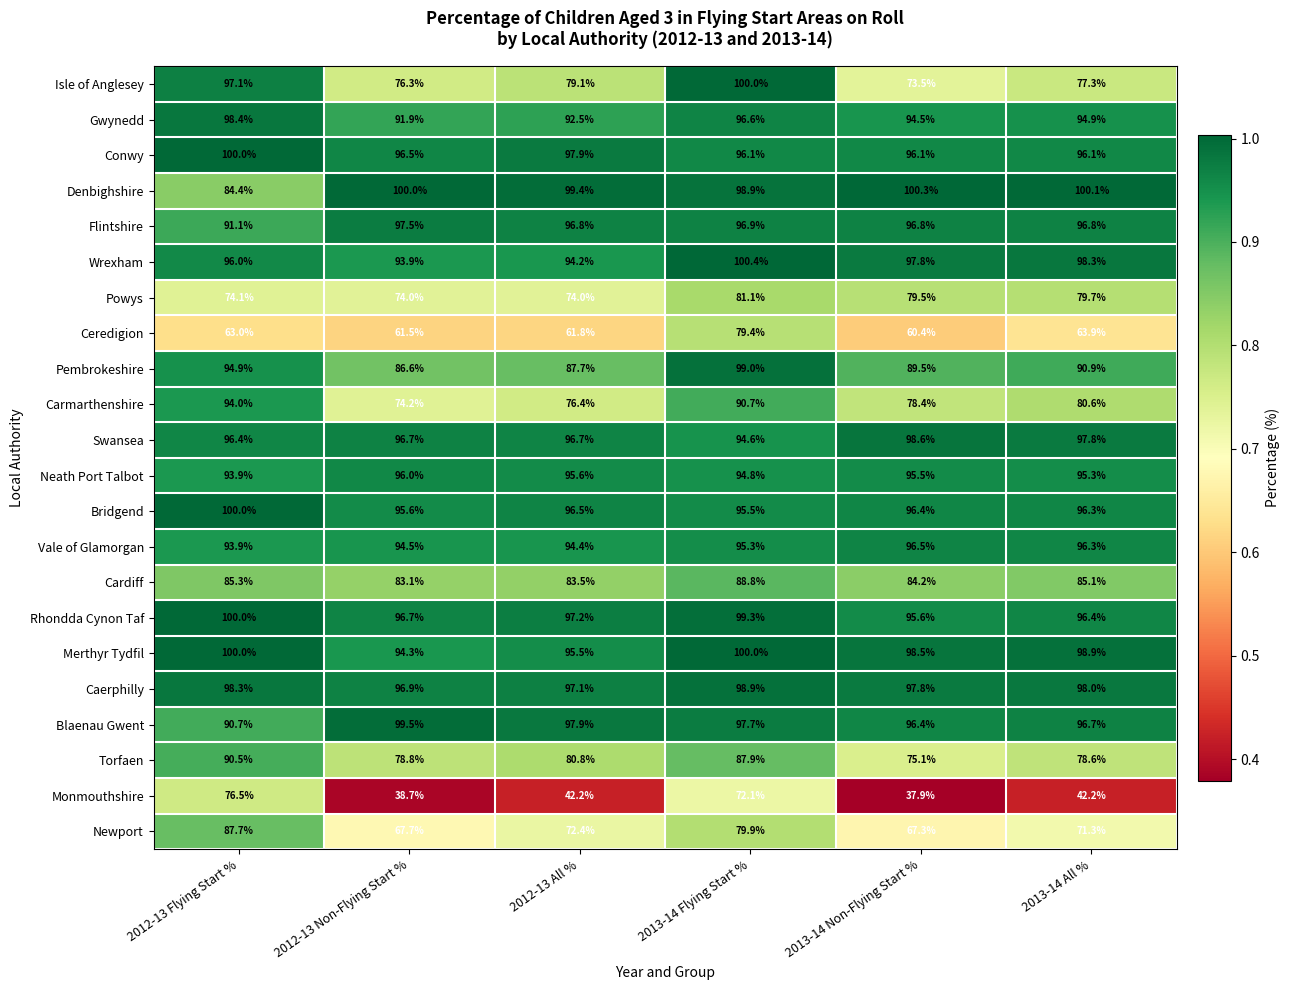

True or false: Newport has a value of 13.9 at 2012-13 Non-Flying Start %.

False